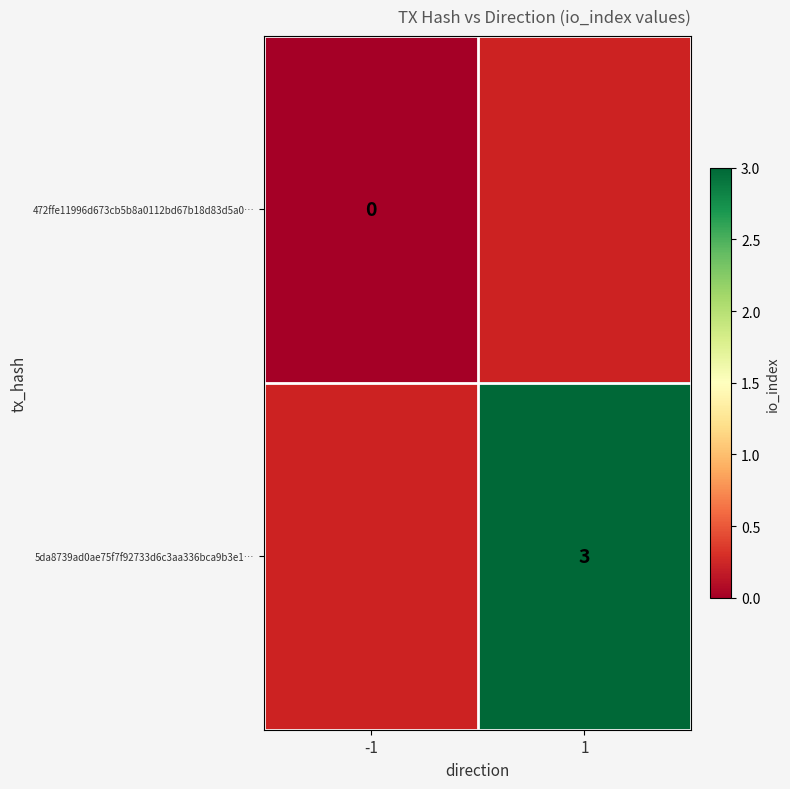

Is it true that 5da8739ad0ae75f7f92733d6c3aa336bca9b3e1… equals 3 at 1?

True